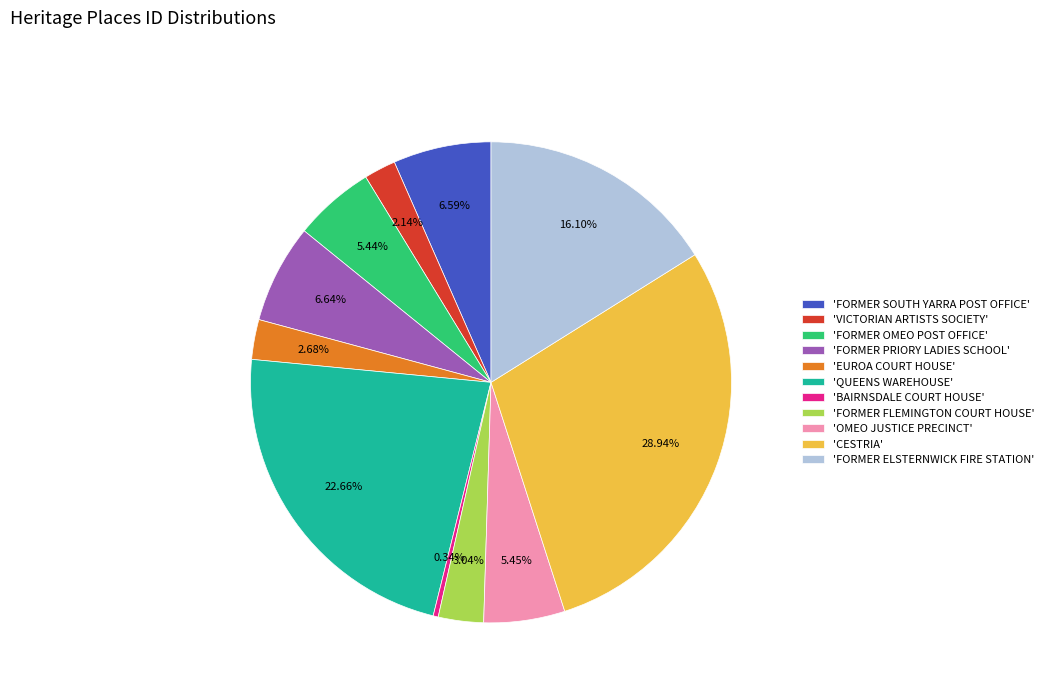

Combined, do 'EUROA COURT HOUSE' and 'FORMER PRIORY LADIES SCHOOL' account for over 50%?

No